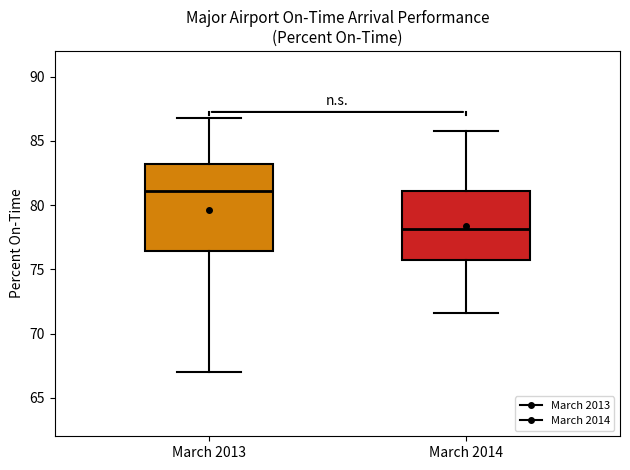

Which box's median line is the highest?

March 2013